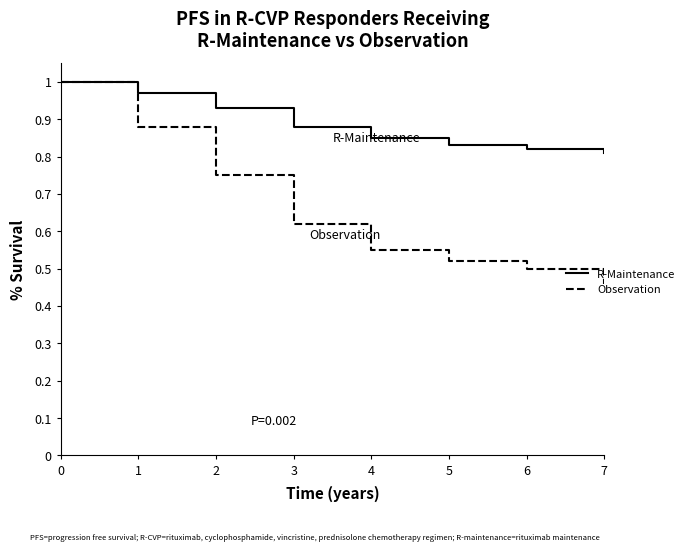

At which label is Observation closest to 0?

7